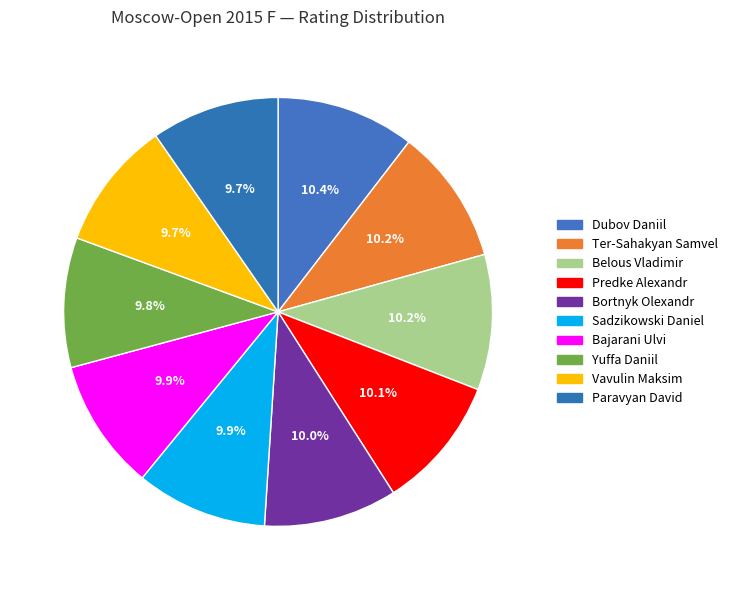

To the nearest percent, what portion does Yuffa Daniil represent?

10%